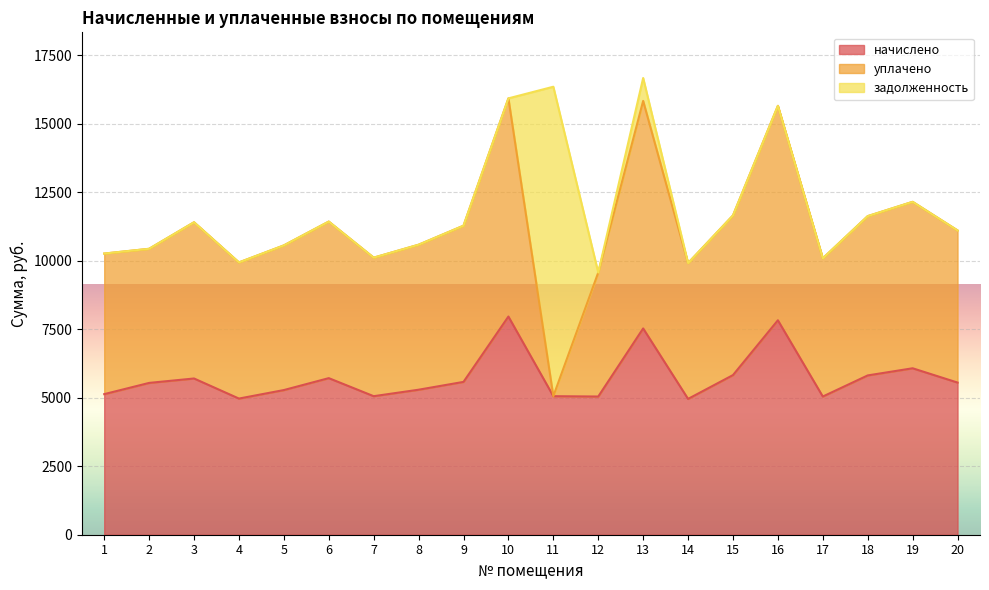

How many distinct data groups are displayed?

3